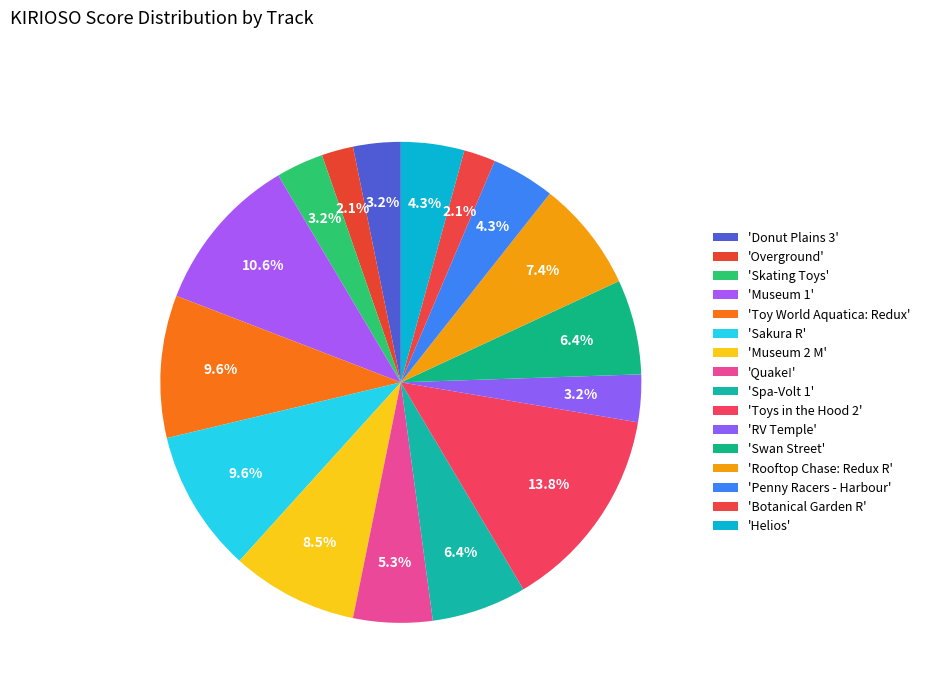

How many segments does this pie chart have?

16